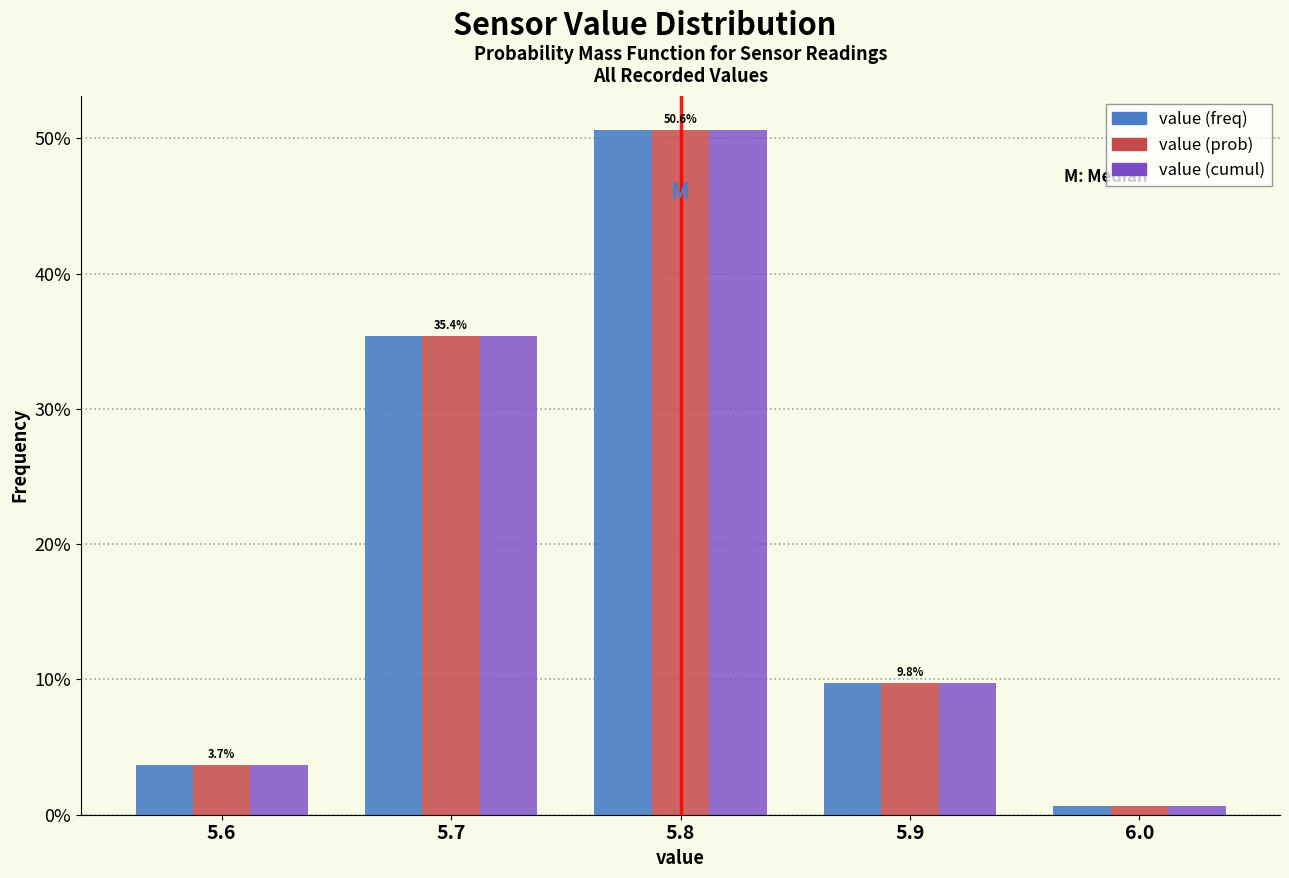

Reading left to right, list all the values displayed in this chart.

value (freq): 3.7	35.4	50.6	9.8	0.6
value (prob): 3.7	35.4	50.6	9.8	0.6
value (cumul): 3.7	35.4	50.6	9.8	0.6